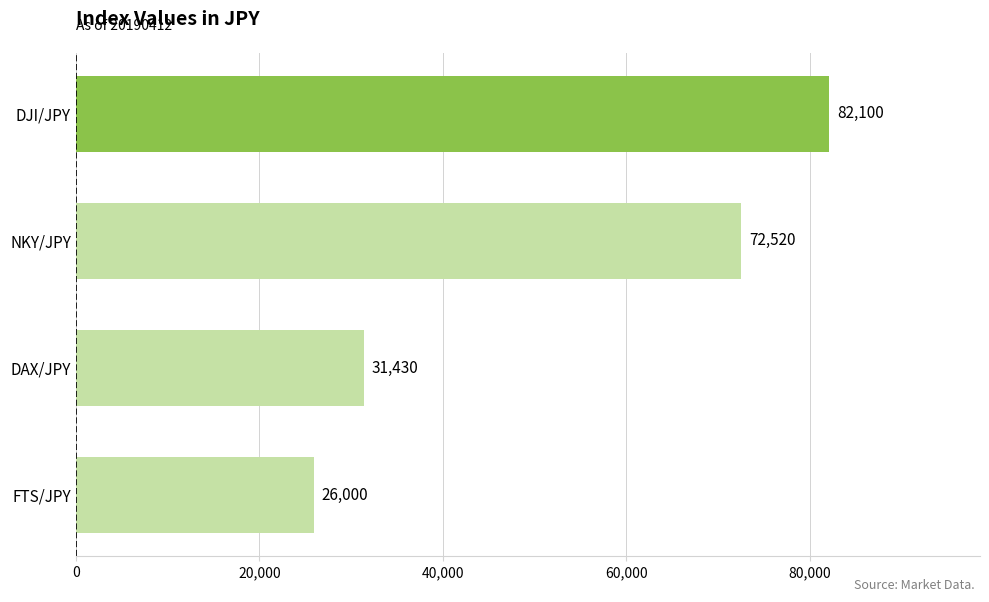

Which has a higher value, FTS/JPY or NKY/JPY?

NKY/JPY